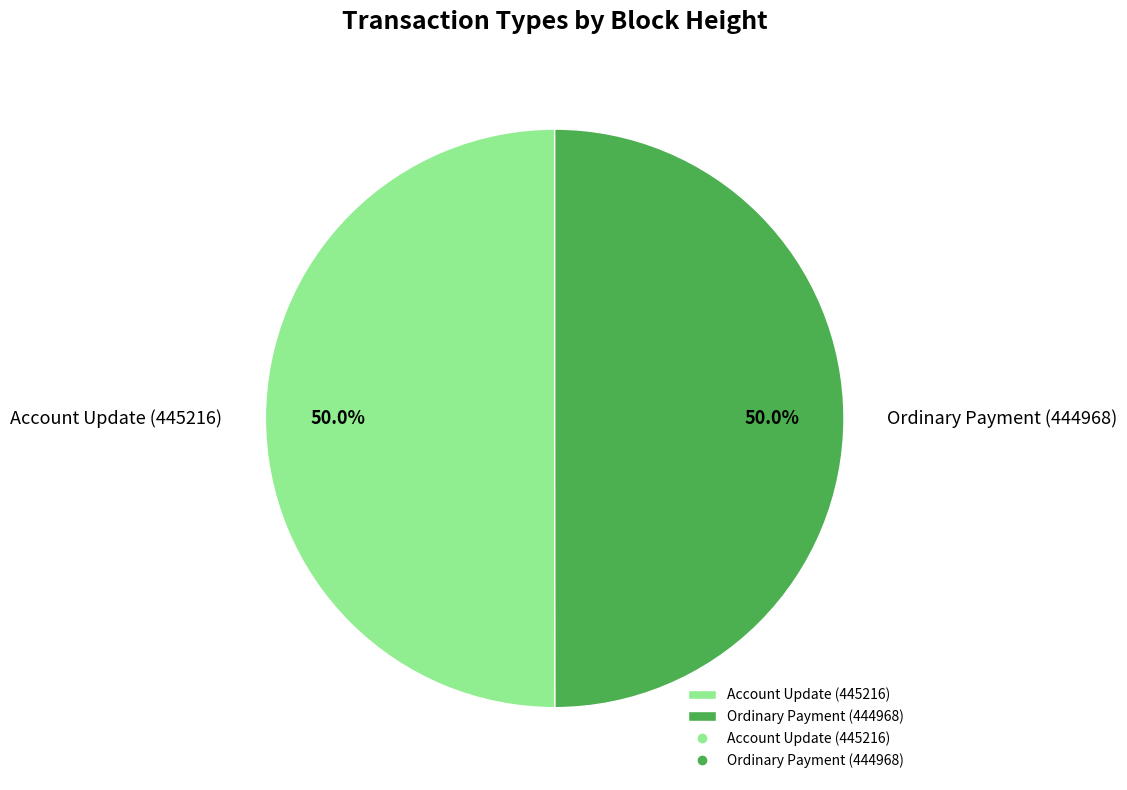

Approximately how many times larger is the value at Account Update (445216) compared to Ordinary Payment (444968)?

1.0